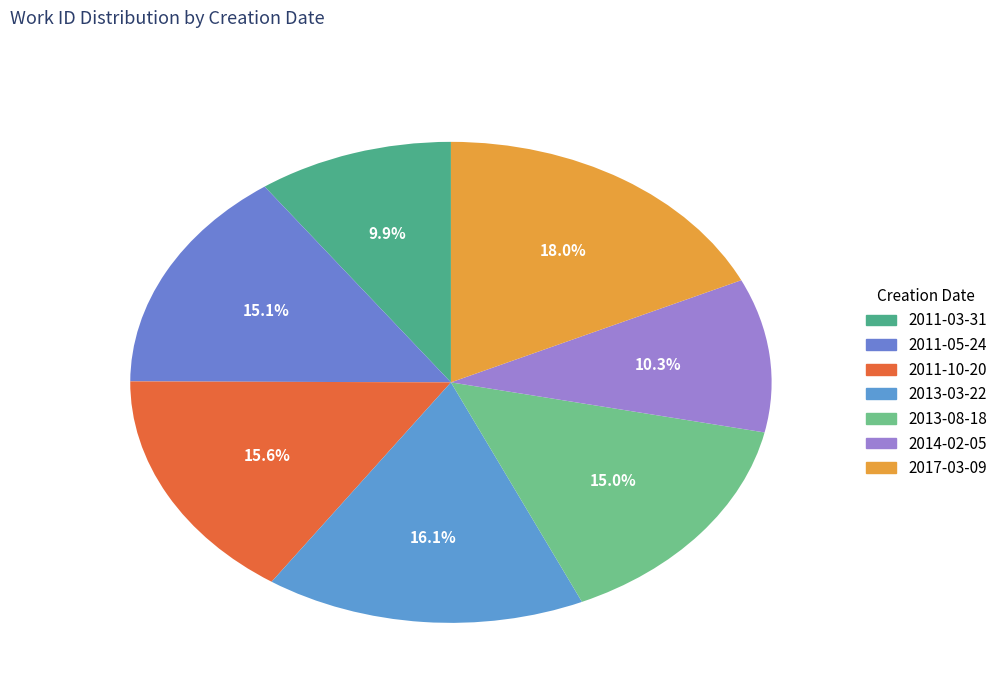

To the nearest percent, what is the difference between the largest and smallest slice percentages?

8%